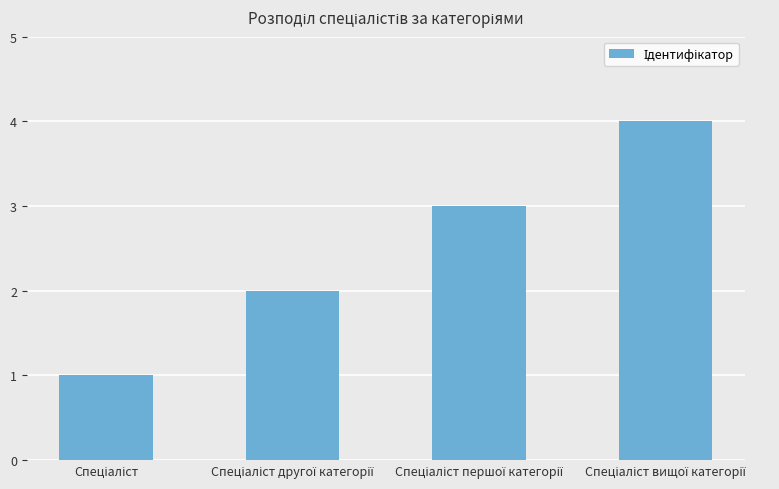

What is the maximum value shown in the chart?

4